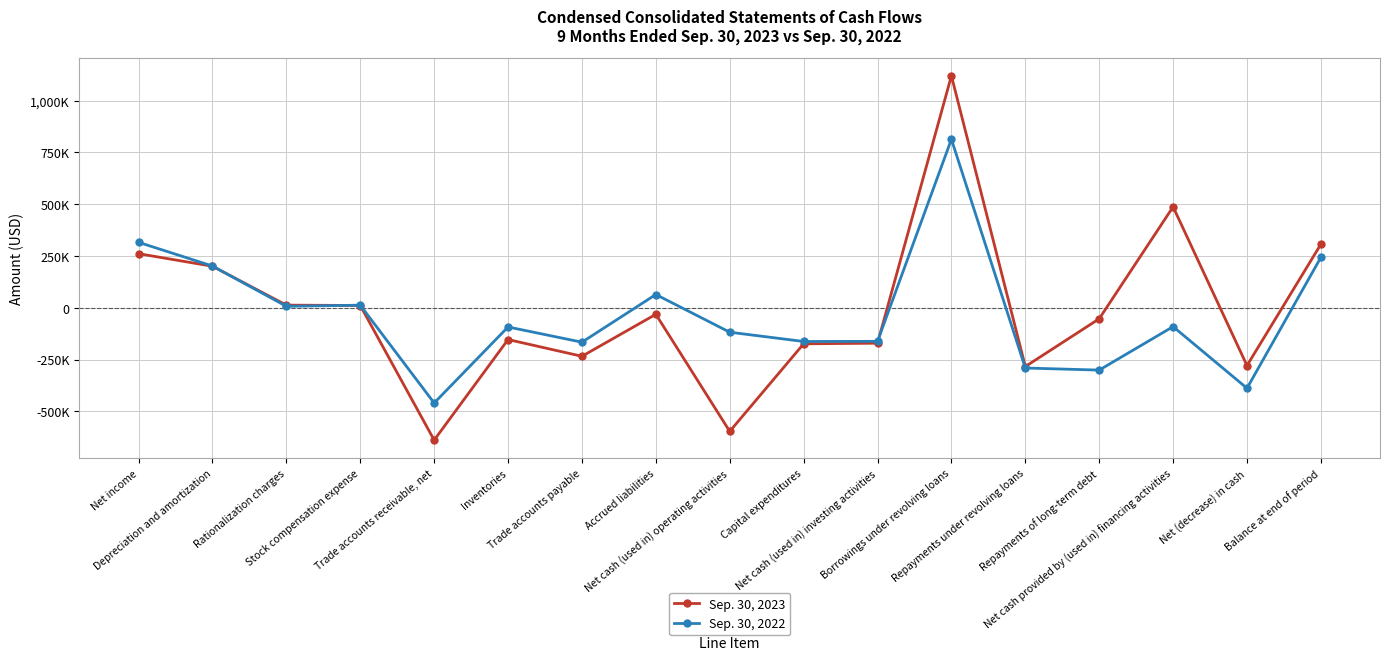

Does the chart have visible grid lines?

Yes